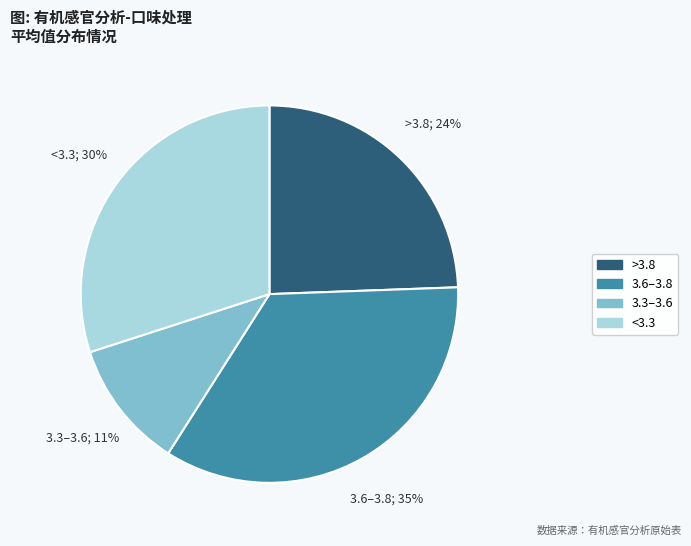

To the nearest percent, what is the average slice percentage?

25%